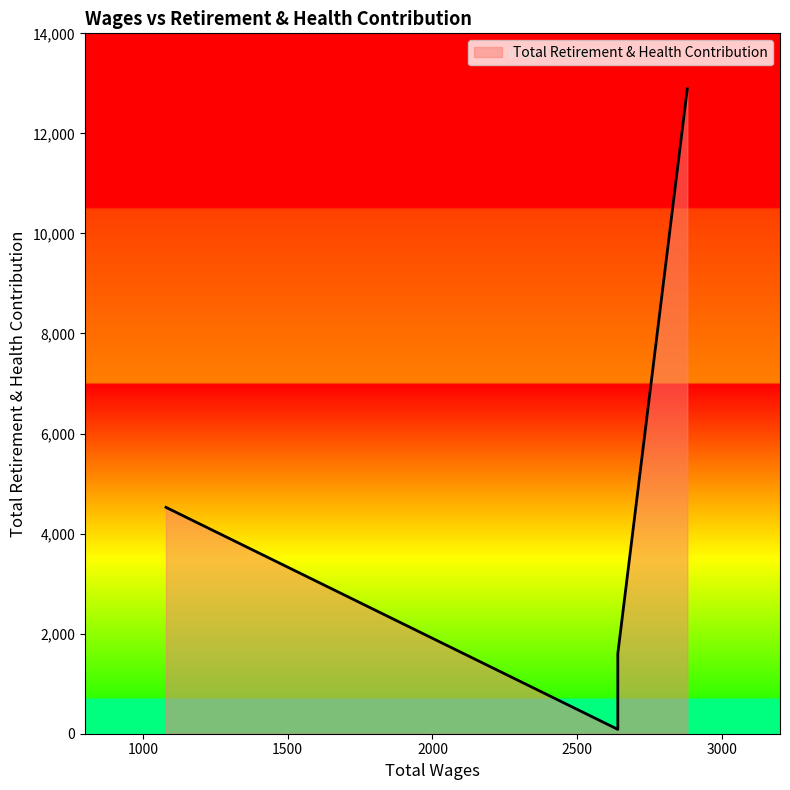

Does the chart have visible grid lines?

No